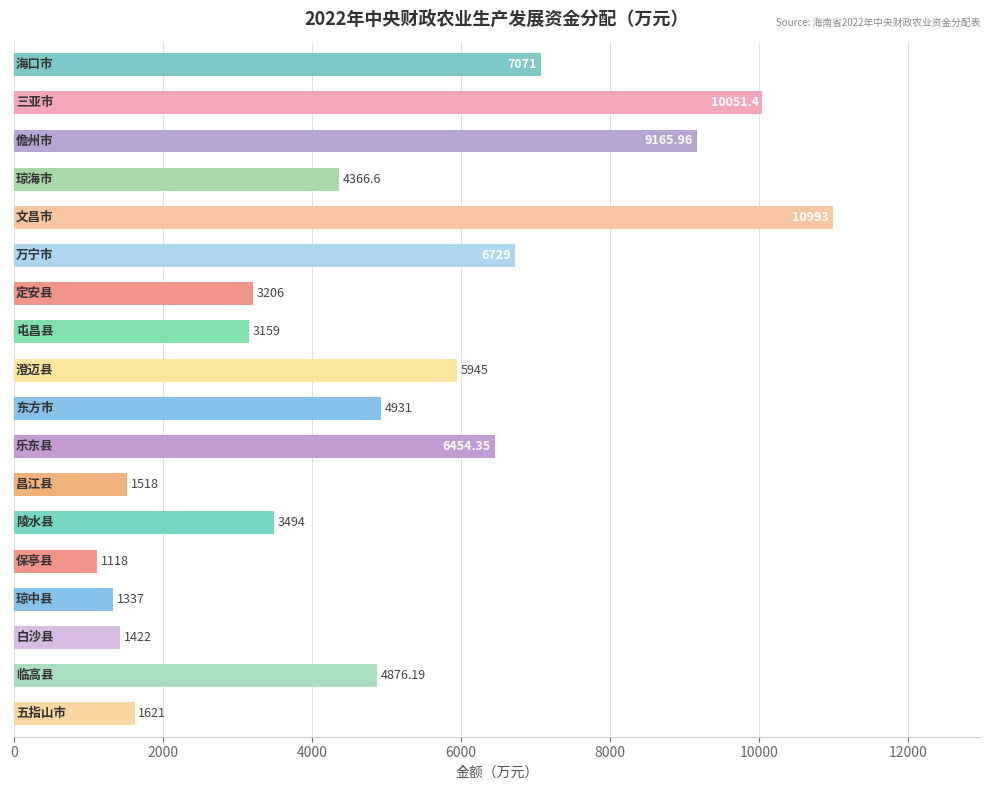

How many series are shown in this chart?

1